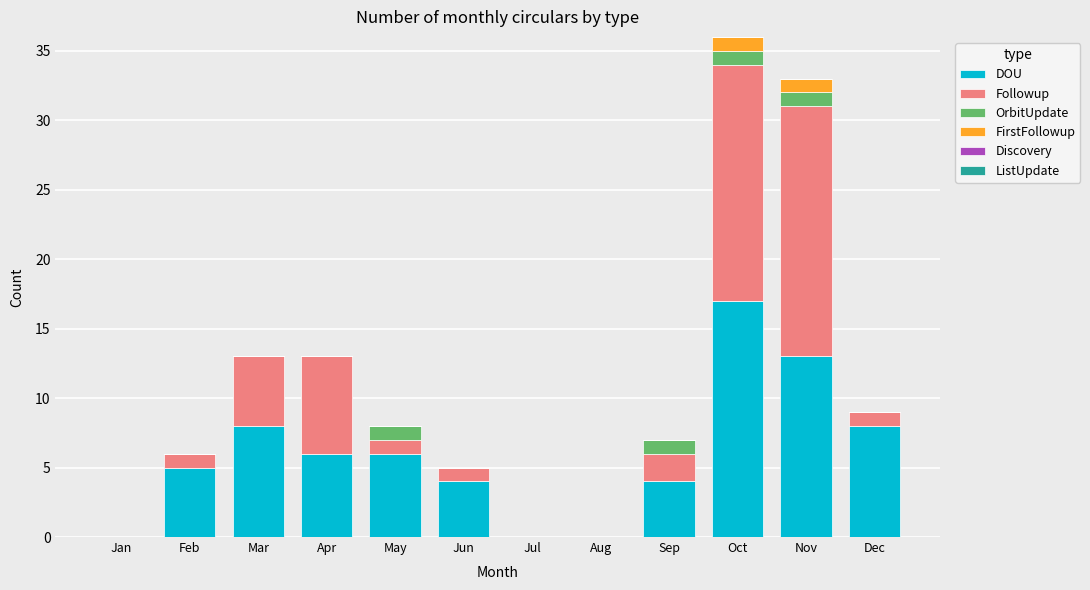

At which category is the sum across all series the highest?

Oct